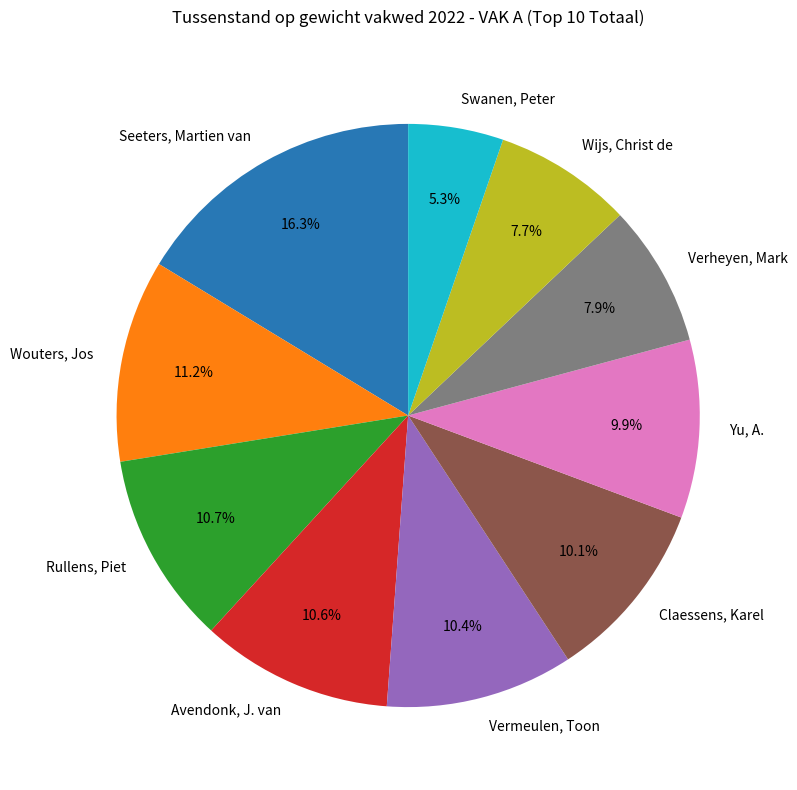

Between Vermeulen, Toon and Verheyen, Mark, which is larger?

Vermeulen, Toon